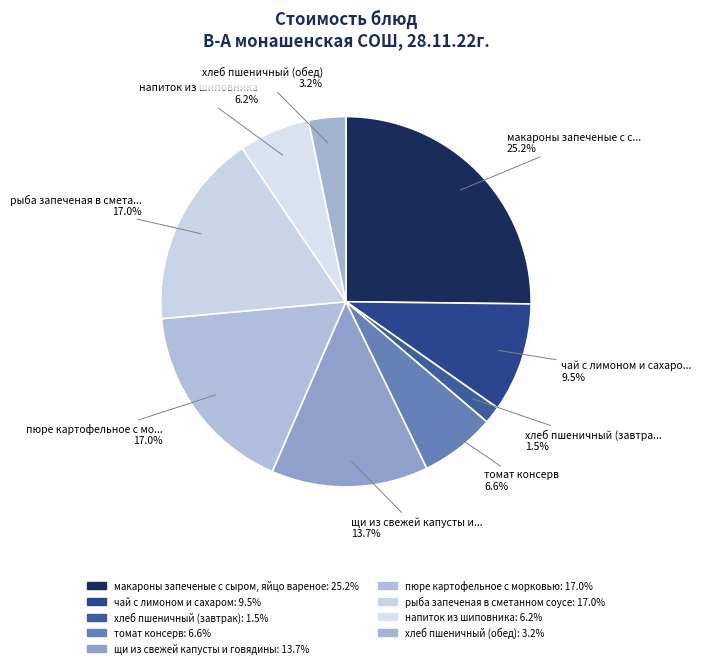

Which slice is the largest?

макароны запеченые с сыром, яйцо вареное